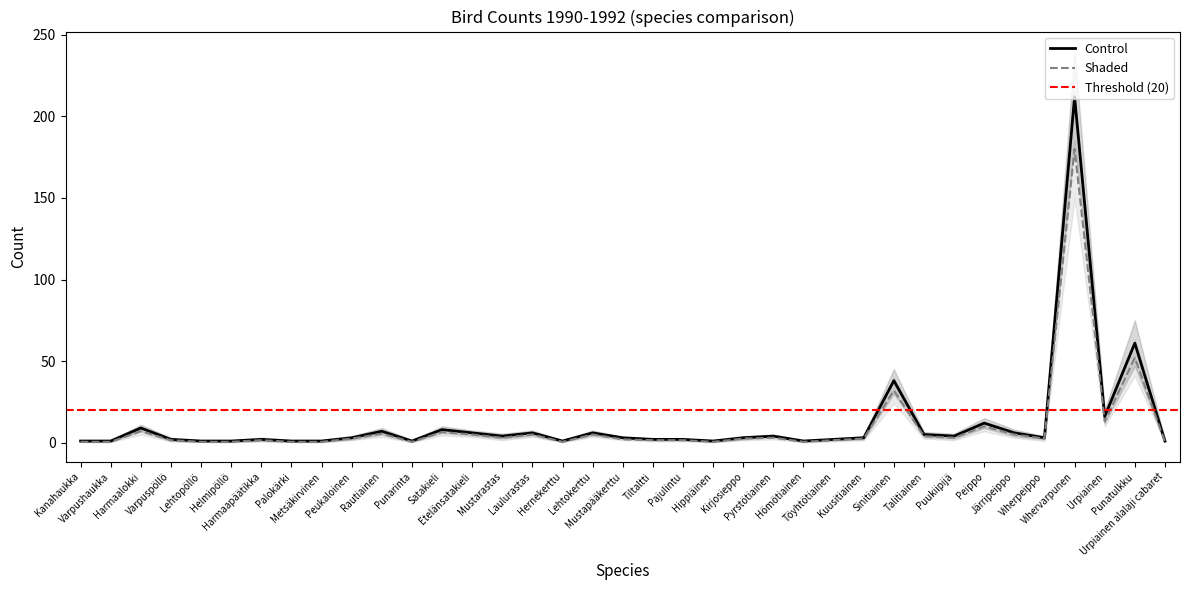

Does the chart have visible grid lines?

No